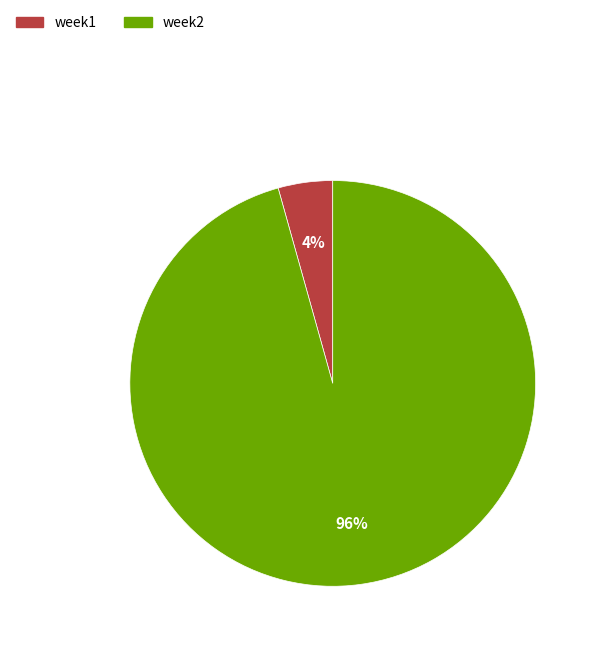

Count the number of slices in the pie.

2